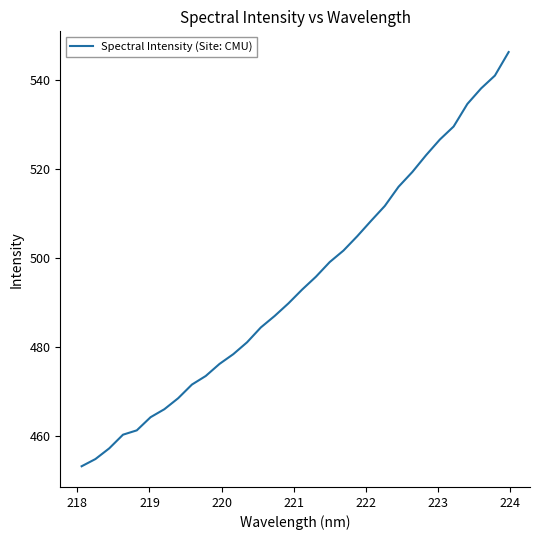

What is the difference between the maximum and minimum values?

92.9